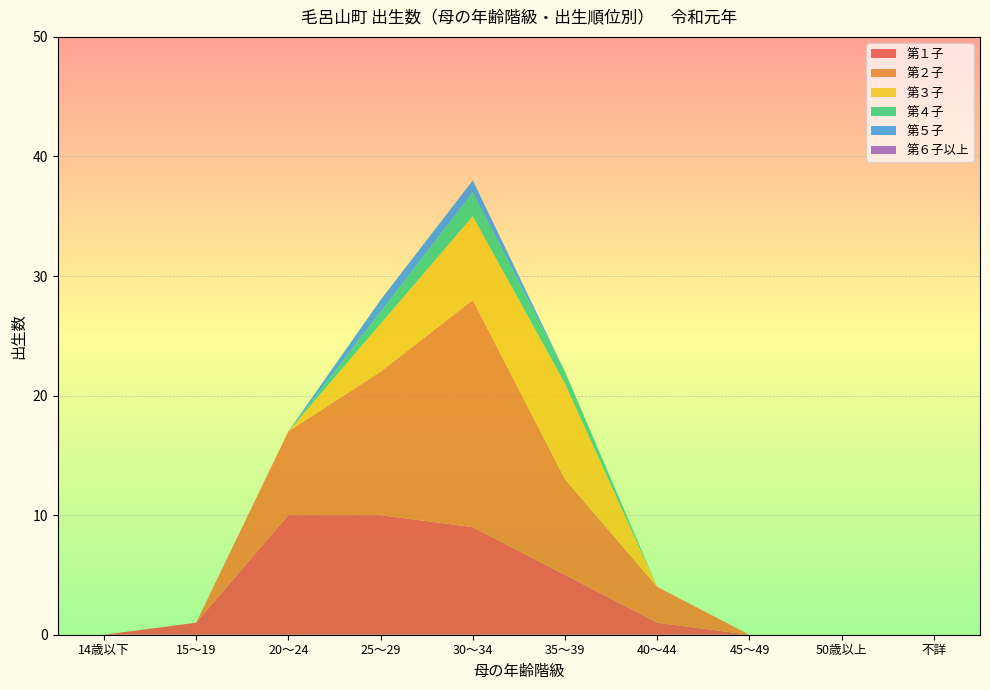

Reading left to right, transcribe all the data shown in this chart.

第１子: 14歳以下=0	15～19=1	20～24=10	25～29=10	30～34=9	35～39=5	40～44=1	45～49=0	50歳以上=0	不詳=0
第２子: 14歳以下=0	15～19=0	20～24=7	25～29=12	30～34=19	35～39=8	40～44=3	45～49=0	50歳以上=0	不詳=0
第３子: 14歳以下=0	15～19=0	20～24=0	25～29=4	30～34=7	35～39=8	40～44=0	45～49=0	50歳以上=0	不詳=0
第４子: 14歳以下=0	15～19=0	20～24=0	25～29=1	30～34=2	35～39=1	40～44=0	45～49=0	50歳以上=0	不詳=0
第５子: 14歳以下=0	15～19=0	20～24=0	25～29=1	30～34=1	35～39=0	40～44=0	45～49=0	50歳以上=0	不詳=0
第６子以上: 14歳以下=0	15～19=0	20～24=0	25～29=0	30～34=0	35～39=0	40～44=0	45～49=0	50歳以上=0	不詳=0